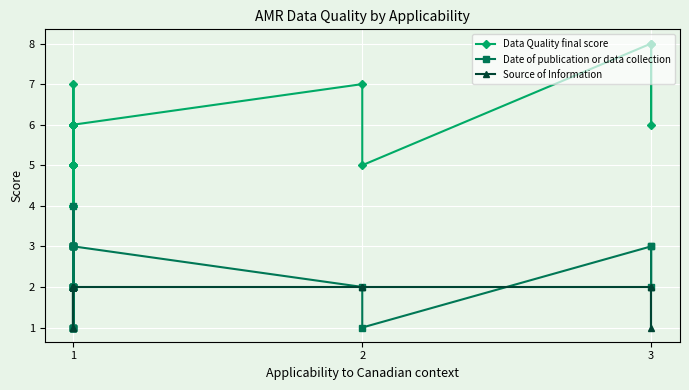

How many series are shown in this chart?

3